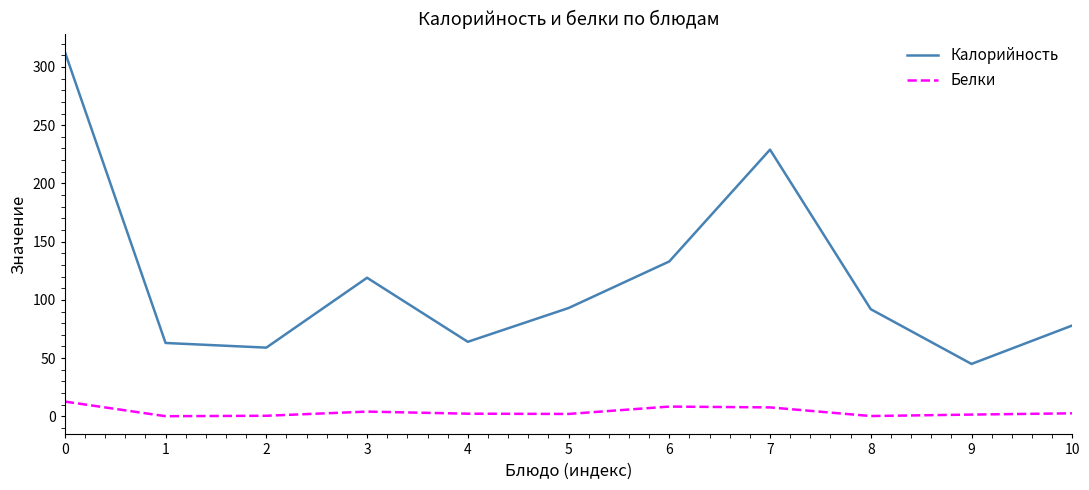

Is this an area chart (filled region under the line)?

No